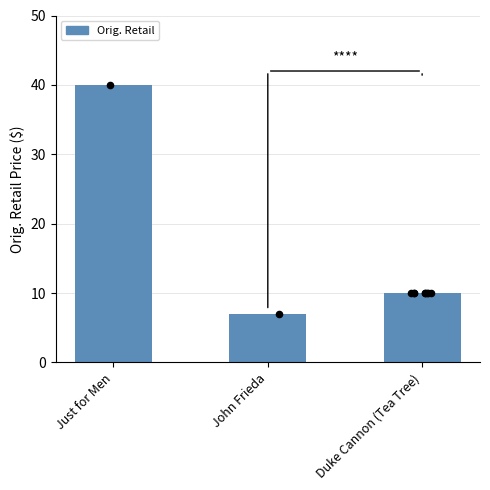

Which has a higher value, Just for Men or Duke Cannon (Tea Tree)?

Just for Men